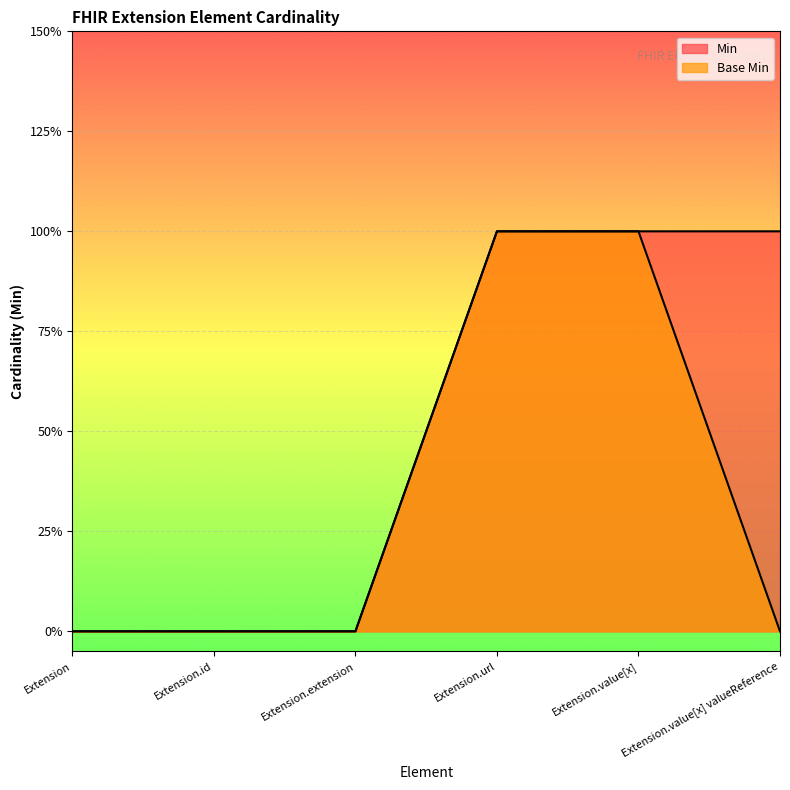

Reading right to left, what are all the values shown in this chart?

Min: Extension.value[x] valueReference=1	Extension.value[x]=1	Extension.url=1	Extension.extension=0	Extension.id=0	Extension=0
Base Min: Extension.value[x] valueReference=0	Extension.value[x]=1	Extension.url=1	Extension.extension=0	Extension.id=0	Extension=0